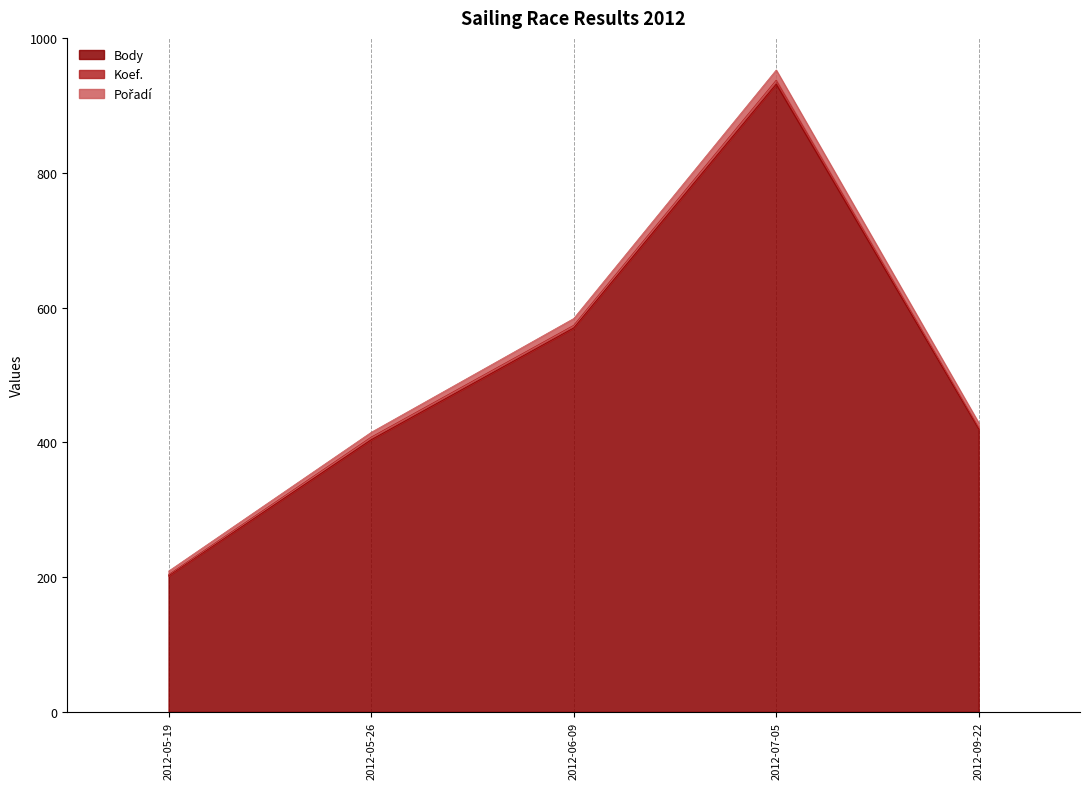

At which category is the sum across all series the highest?

2012-07-05